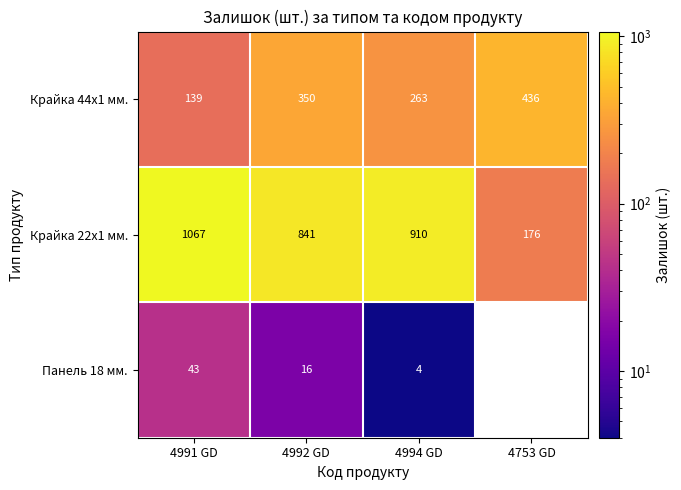

Read the Крайка 22x1 мм. value at 4753 GD.

176